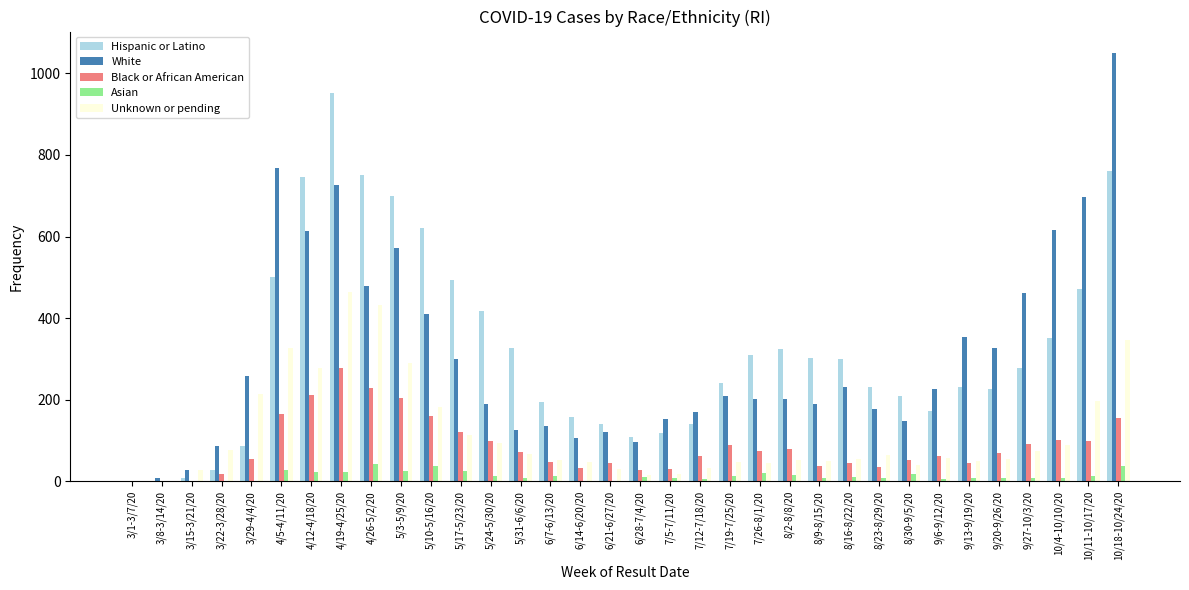

Which series changed the most between 8/23-8/29/20 and 9/13-9/19/20?

White